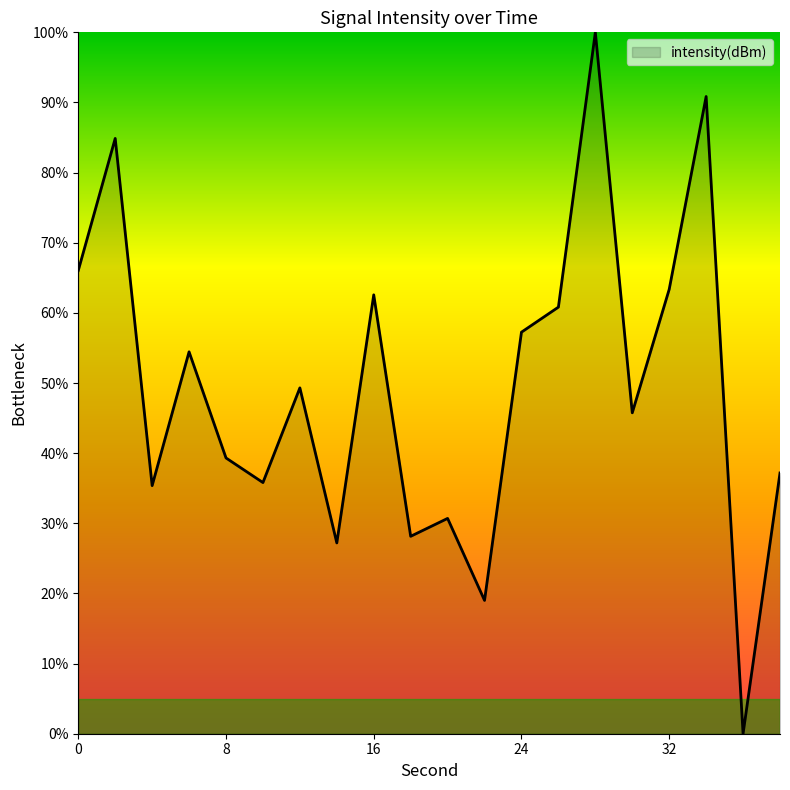

What is the difference between the maximum and minimum values?

100.0